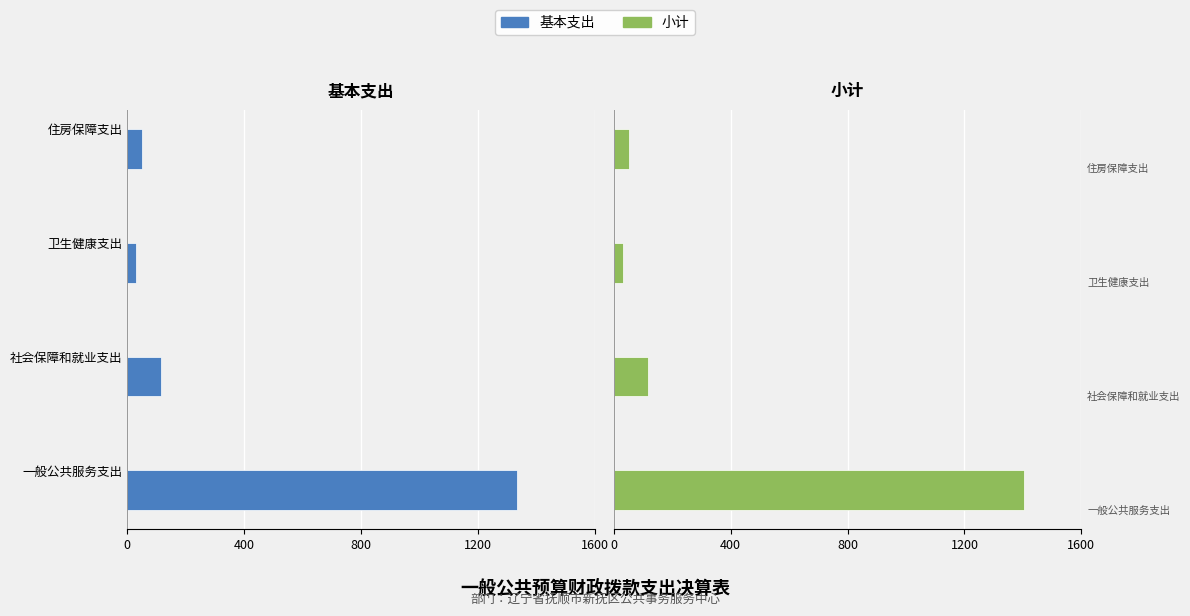

Which series has the largest total across all categories?

小计